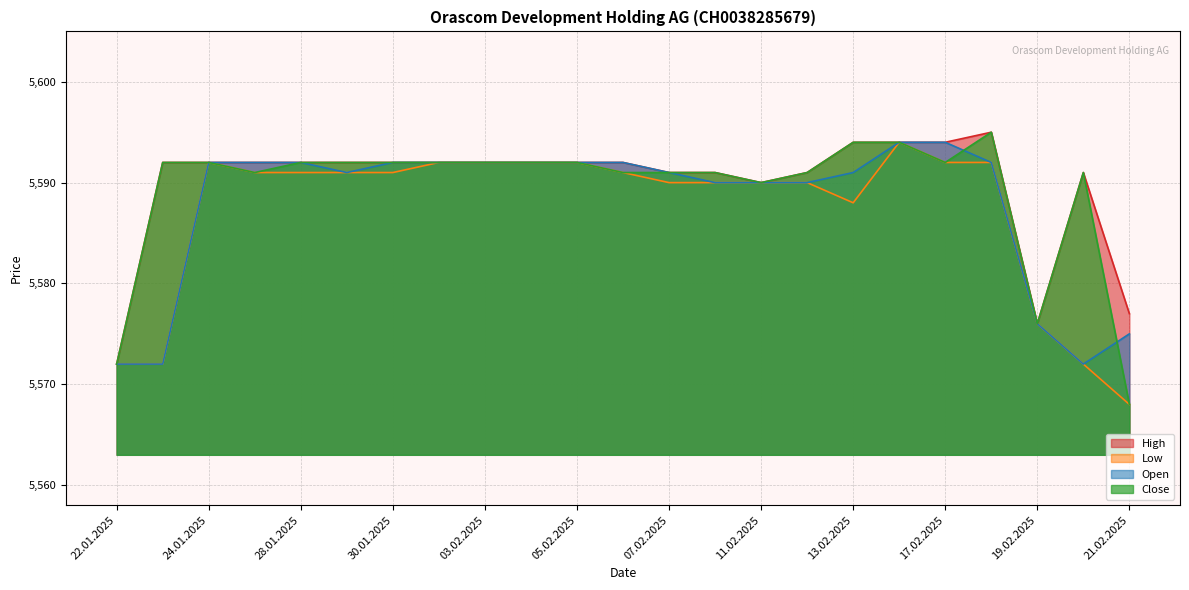

True or false: High has more than 0 interior local peaks.

True